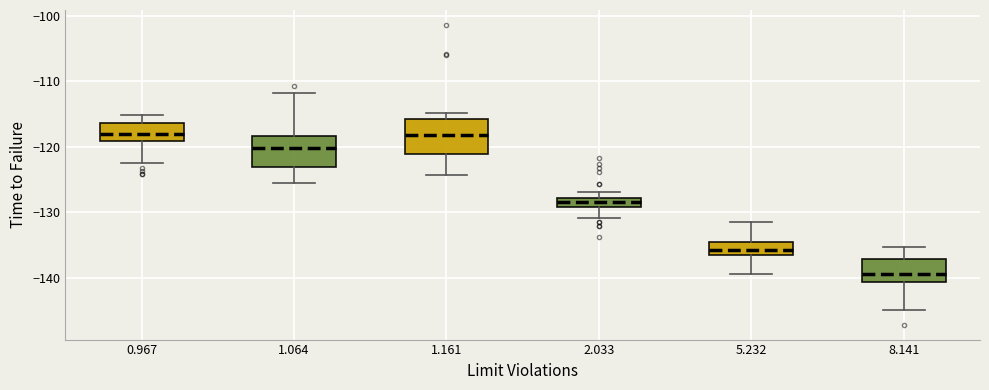

Where is the lower edge of the box at x = 5.232 on the y-axis? The values are not printed on the chart, so give them approximately, as read against the axis.

-137